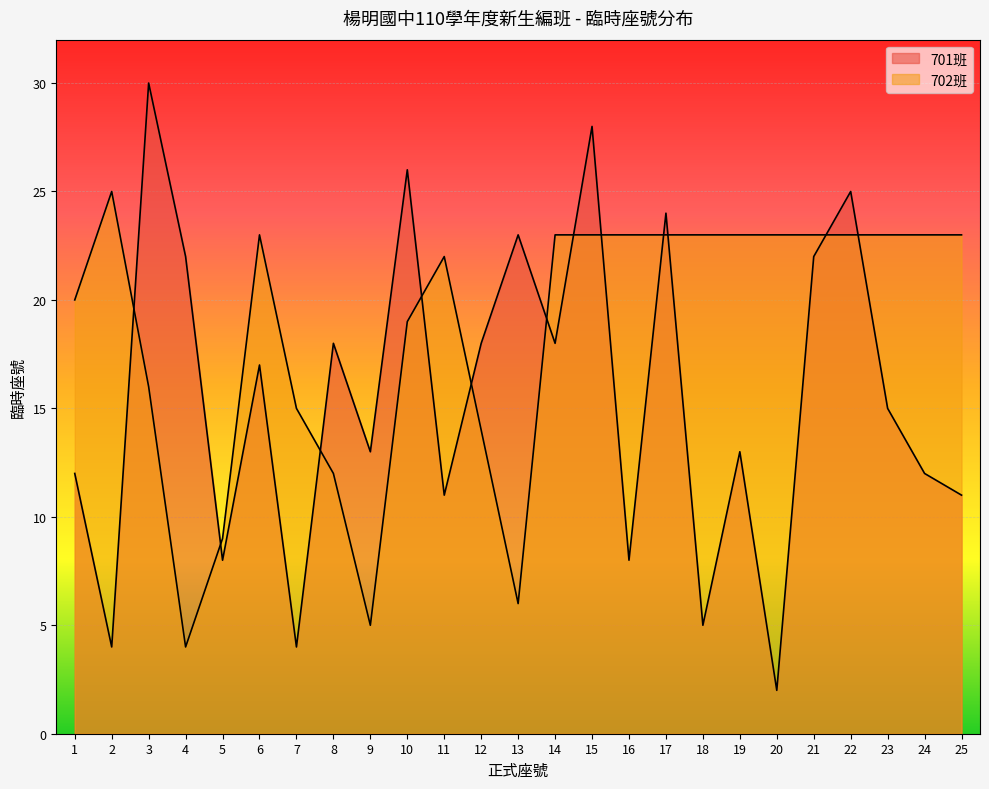

Reading left to right, what are all the values shown in this chart?

1=12	2=4	3=30	4=22	5=8	6=17	7=4	8=18	9=13	10=26	11=11	12=18	13=23	14=18	15=28	16=8	17=24	18=5	19=13	20=2	21=22	22=25	23=15	24=12	25=11